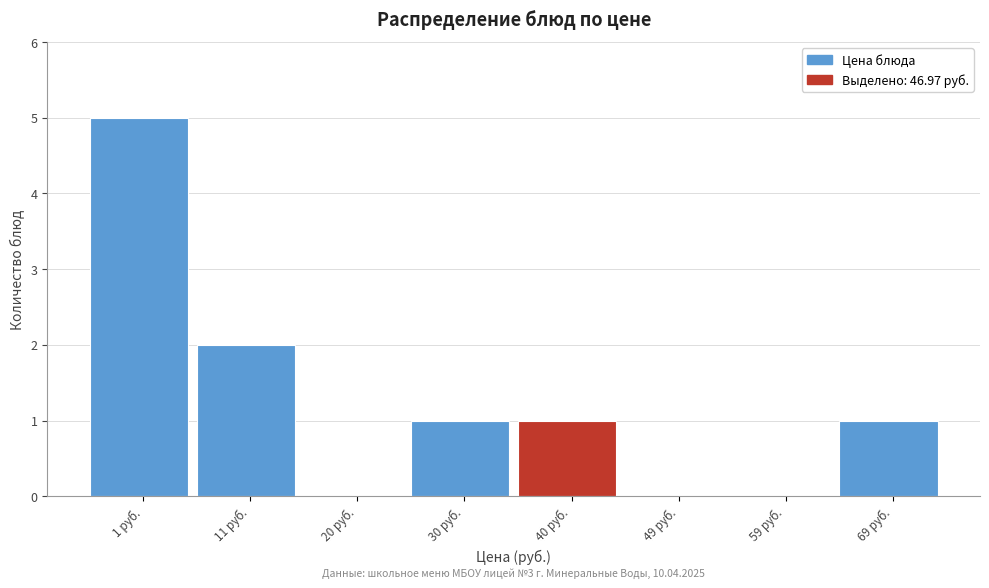

Reading right to left, extract all data points from this chart.

69 руб.=1	59 руб.=0	49 руб.=0	40 руб.=1	30 руб.=1	20 руб.=0	11 руб.=2	1 руб.=5